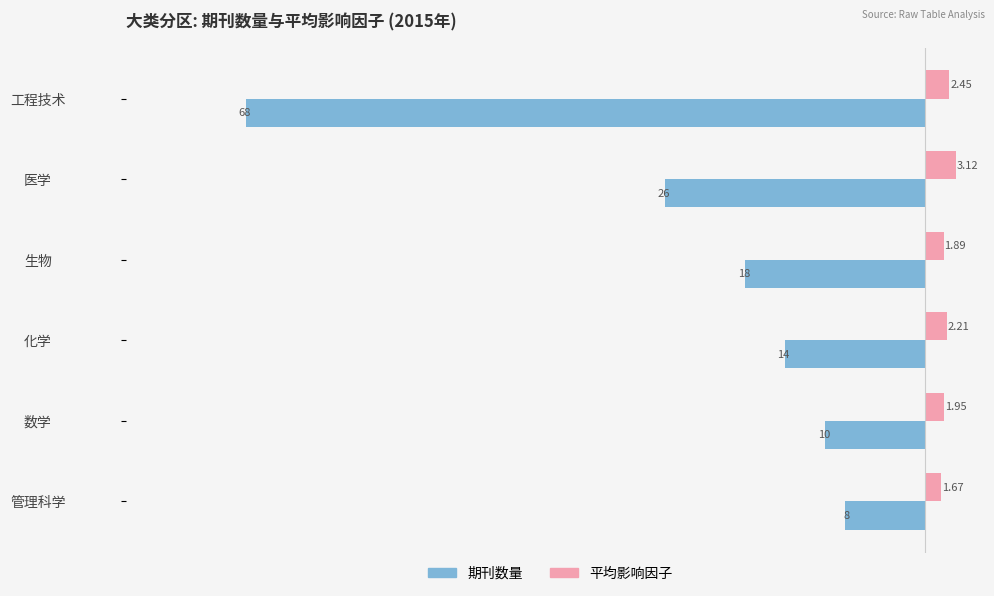

Which series has the widest spread of values?

期刊数量